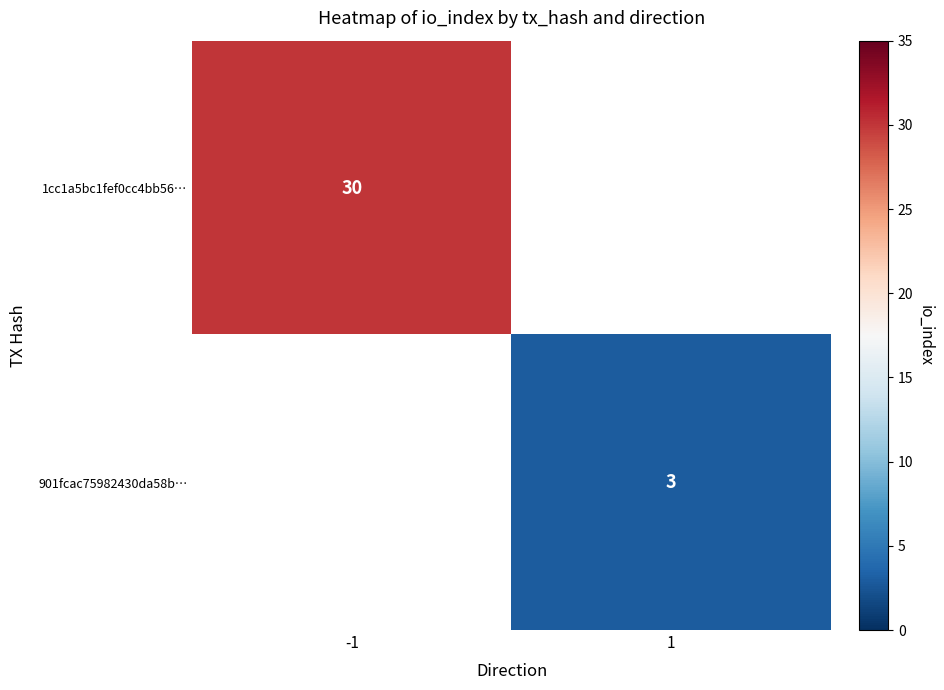

The 1cc1a5bc1fef0cc4bb56… series shows 12 at -1. True or false?

False